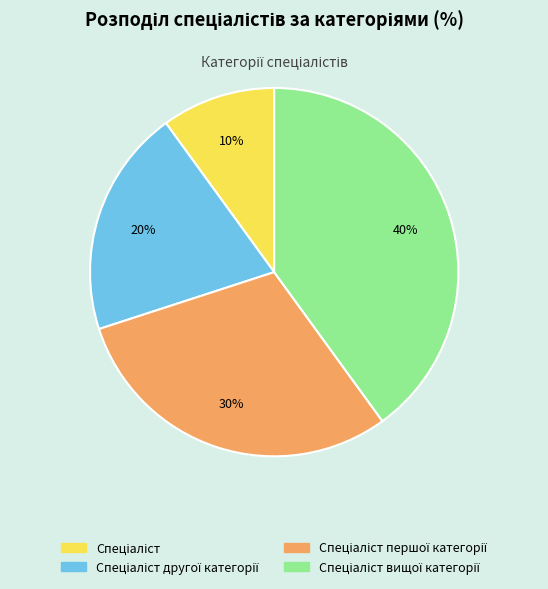

Does any single category account for the majority?

No